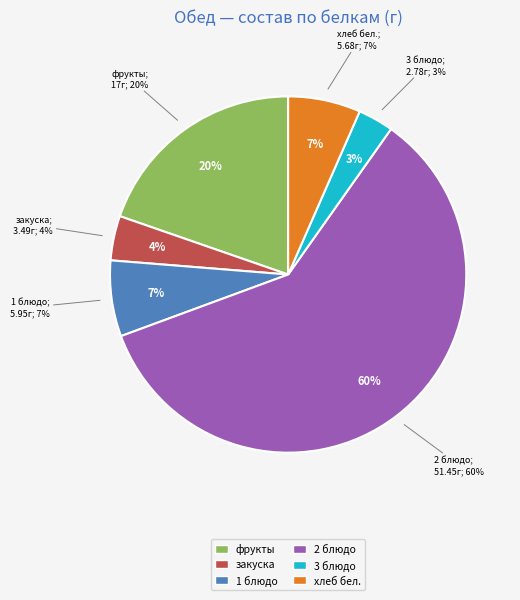

Which slice represents more than half of the pie?

2 блюдо (Плов из мяса индейки)